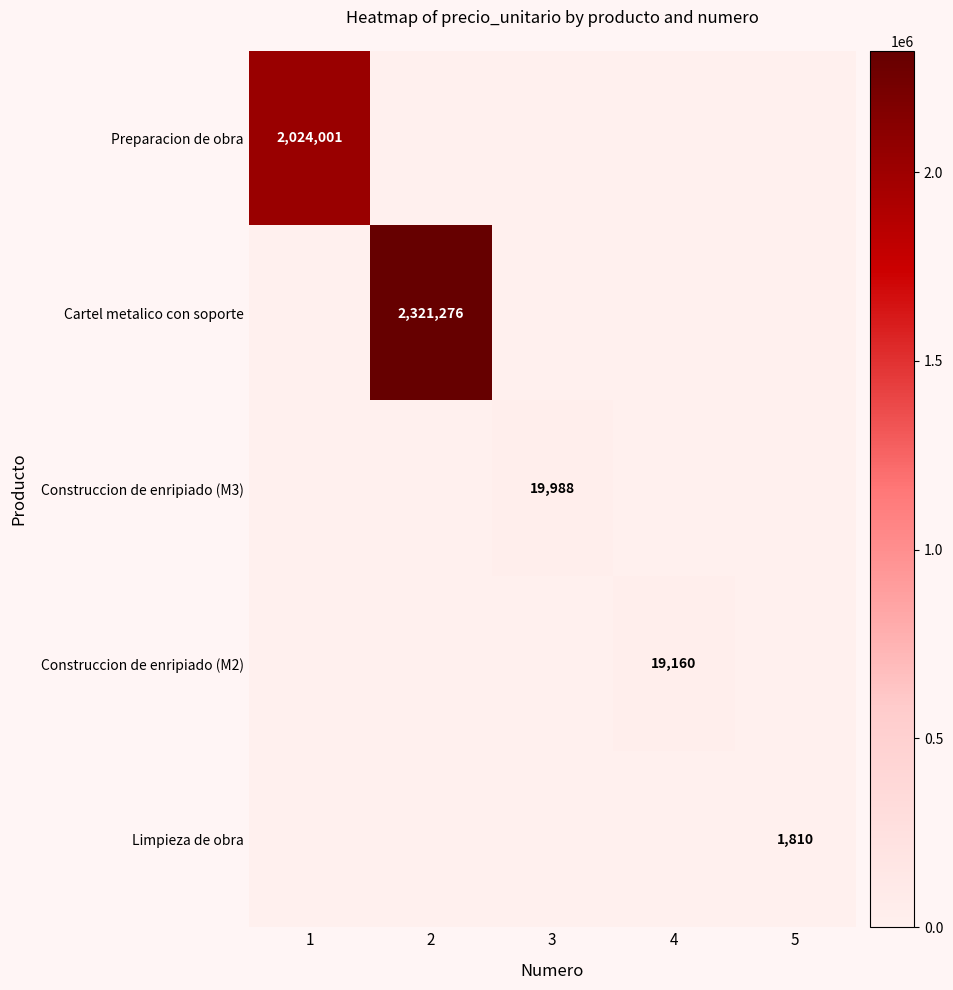

What is the spread (max minus min) of values at 1?

2024001